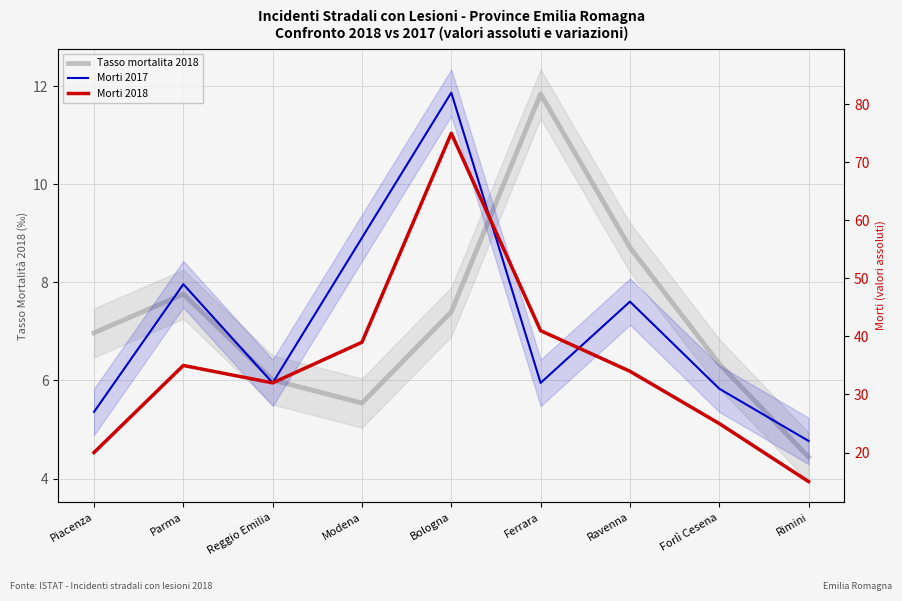

The value of Morti 2018 at Forlì Cesena is 25.0. True or false?

True